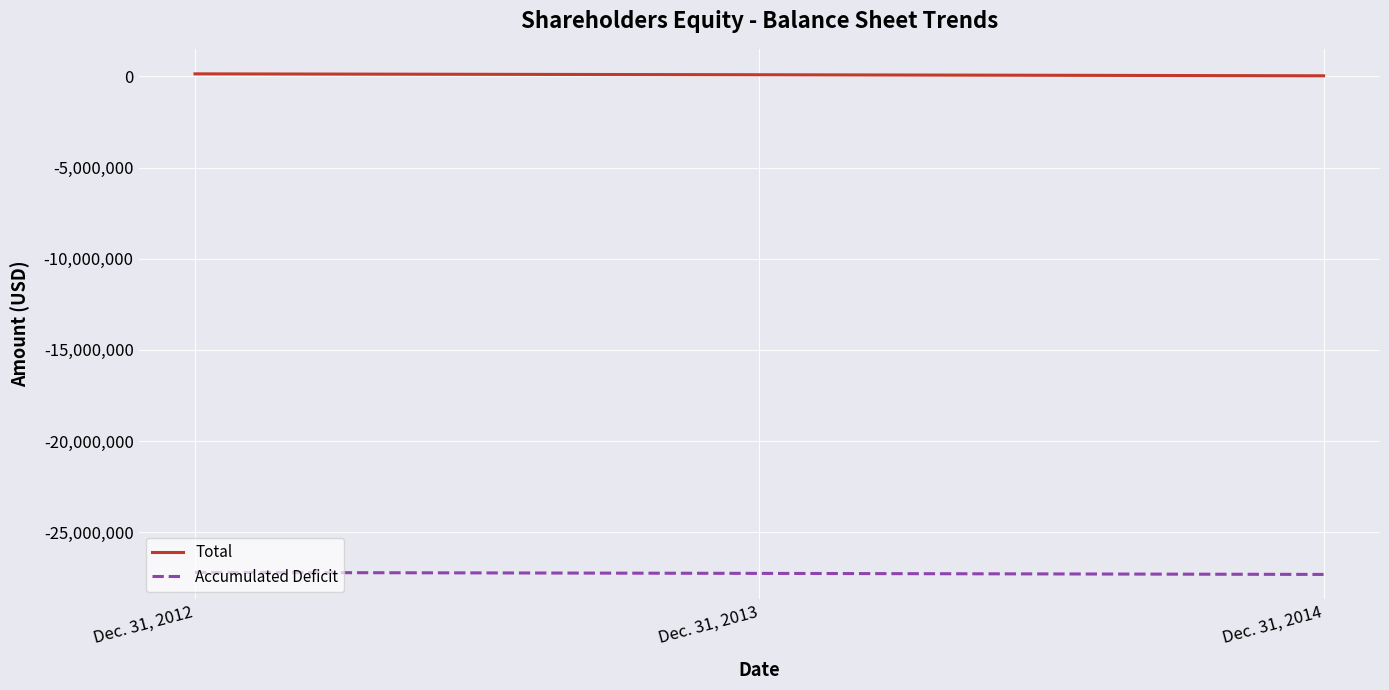

What is the sum of all Total values?

276194